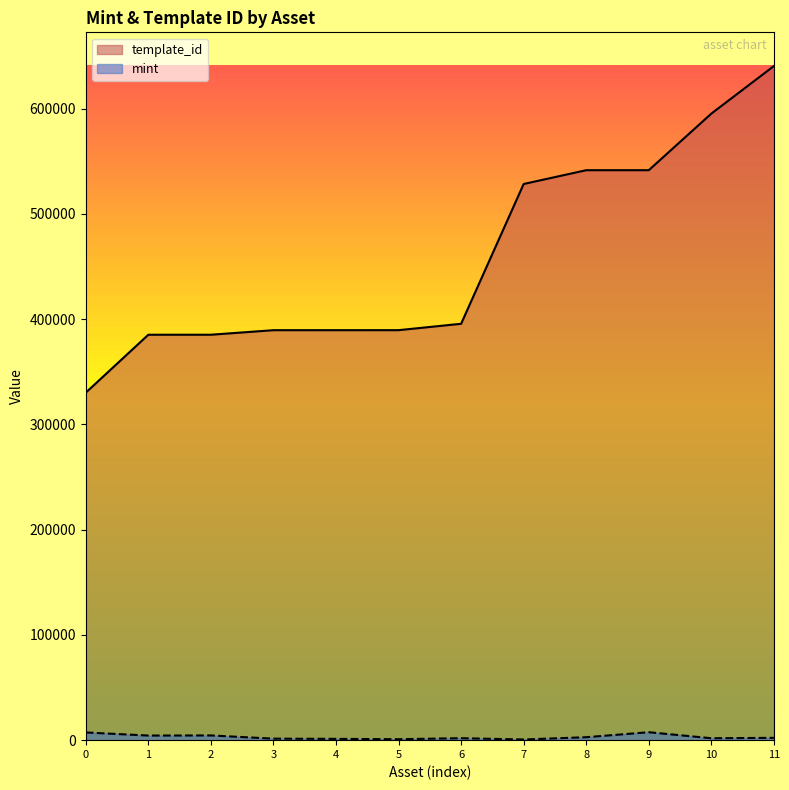

What is the sum of the template_id values at 7 and 0?

858495